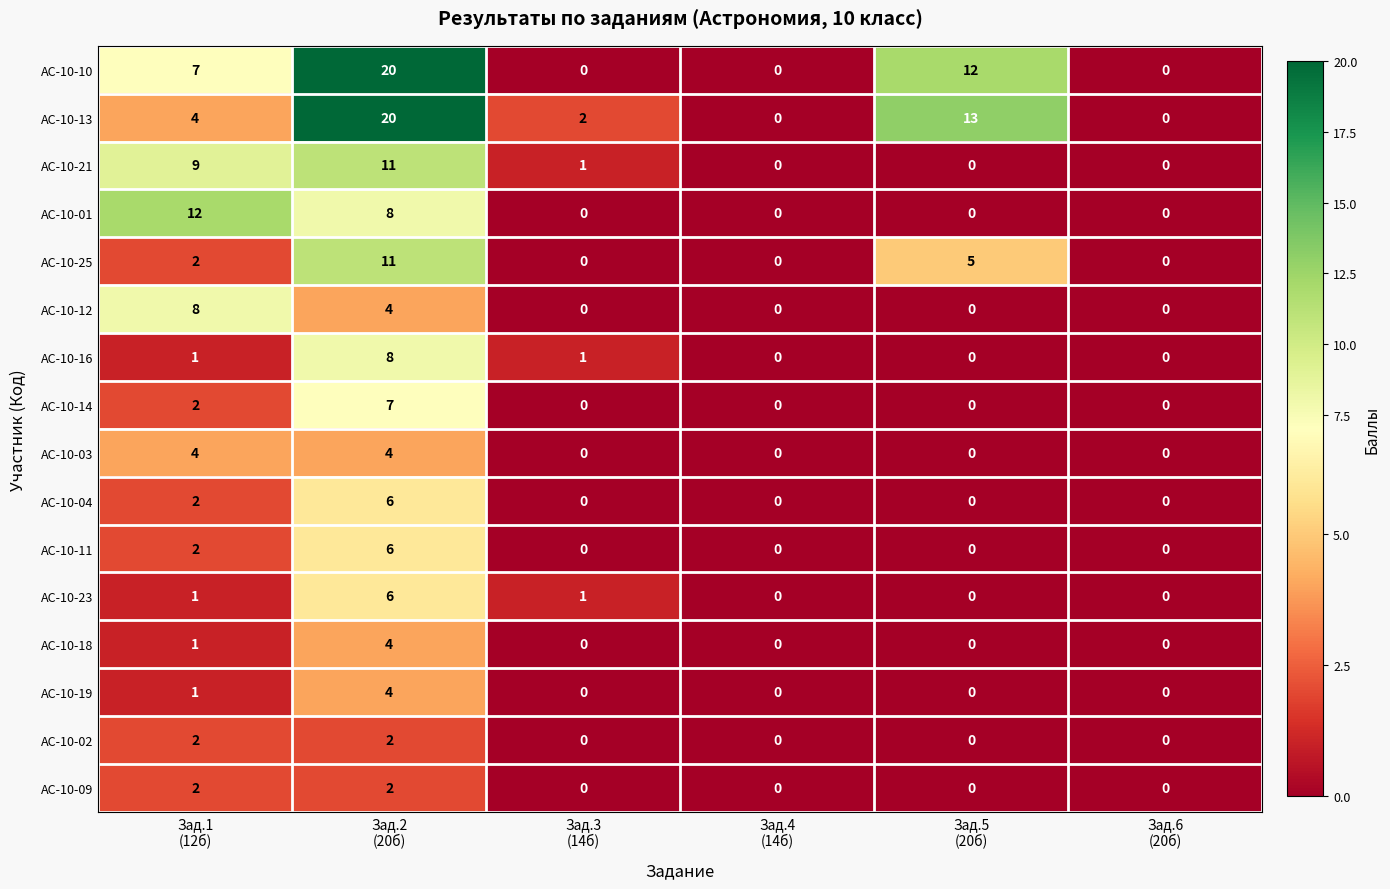

What is the average value of the АС-10-21 series?

4